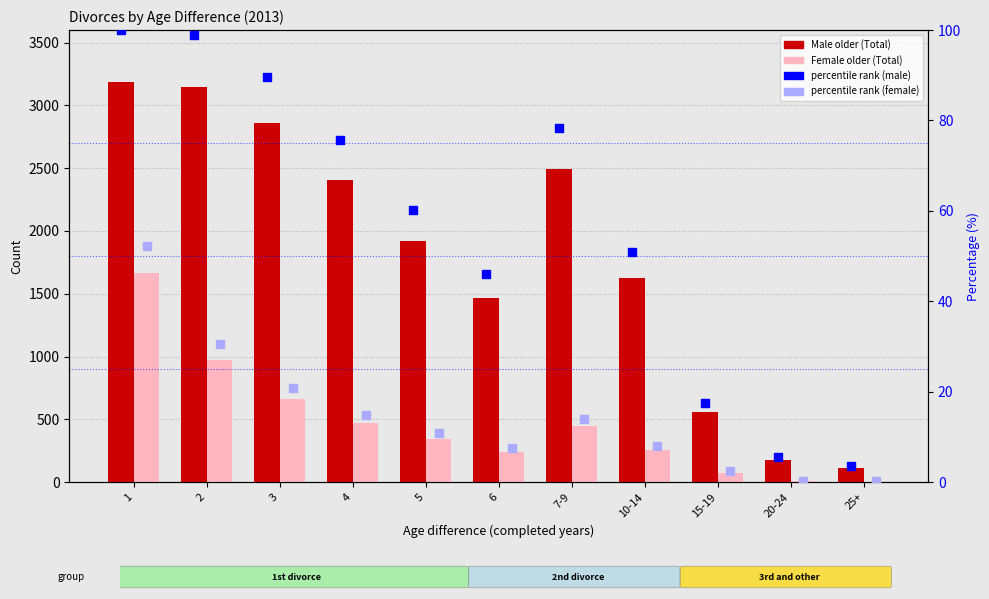

Is the value of percentile rank (male) at 5 greater than the value of percentile rank (female) at 7-9?

Yes